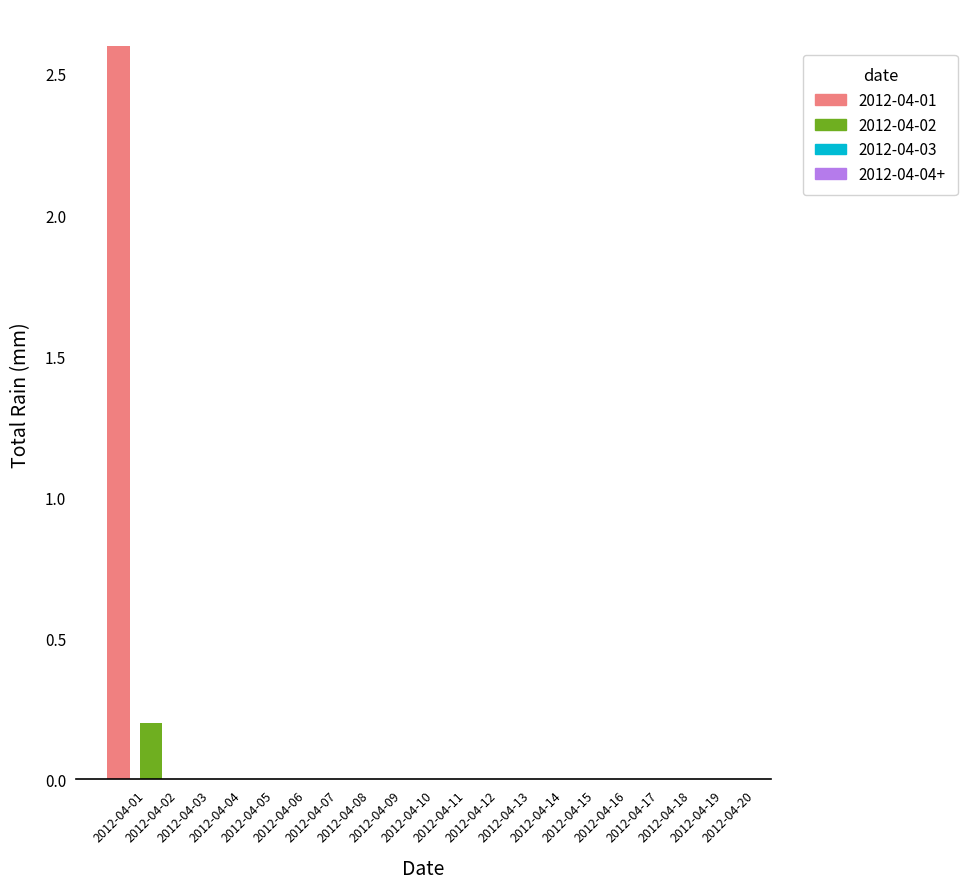

At which label is the value closest to 1?

2012-04-02